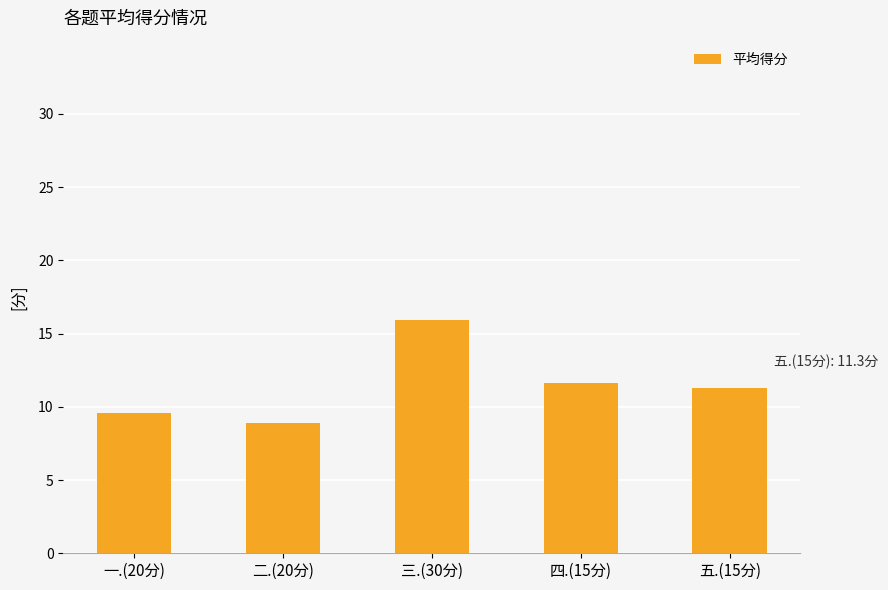

What is the smallest value displayed?

8.9